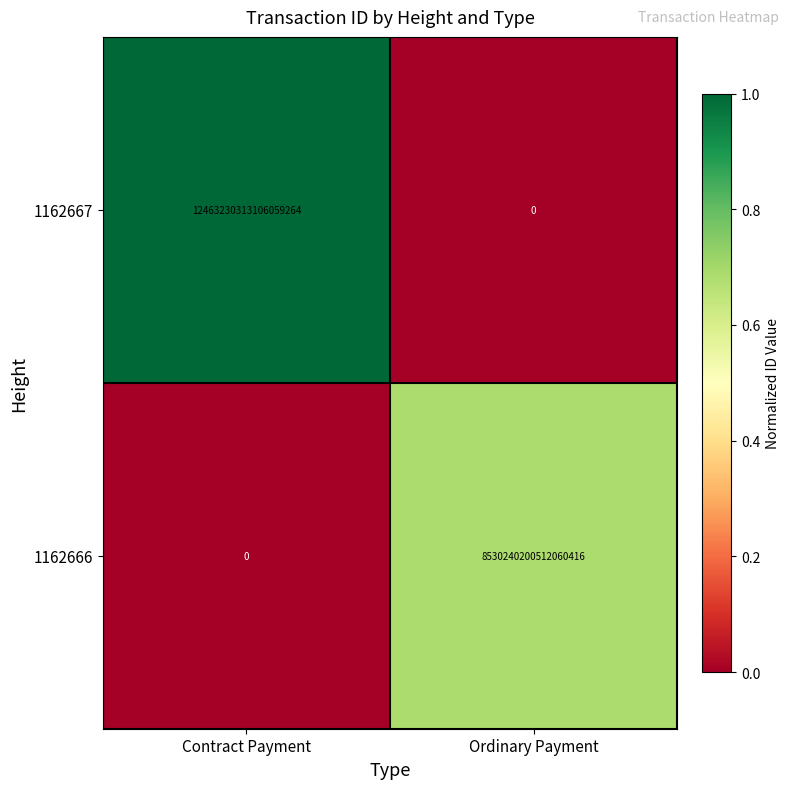

At which label is 1162667 closest to 6231615156553029632?

Contract Payment